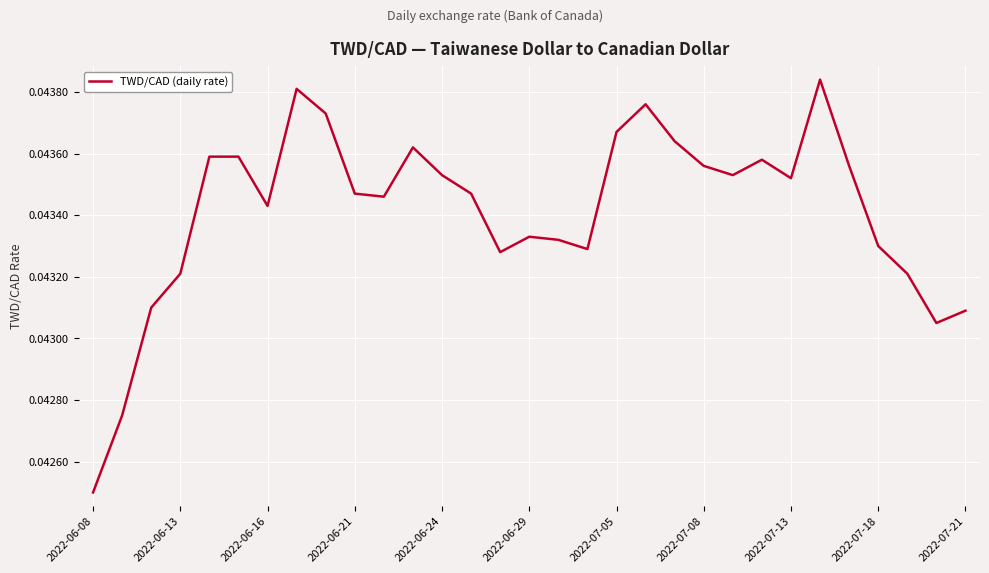

Does the chart display data point markers on the line(s)?

No